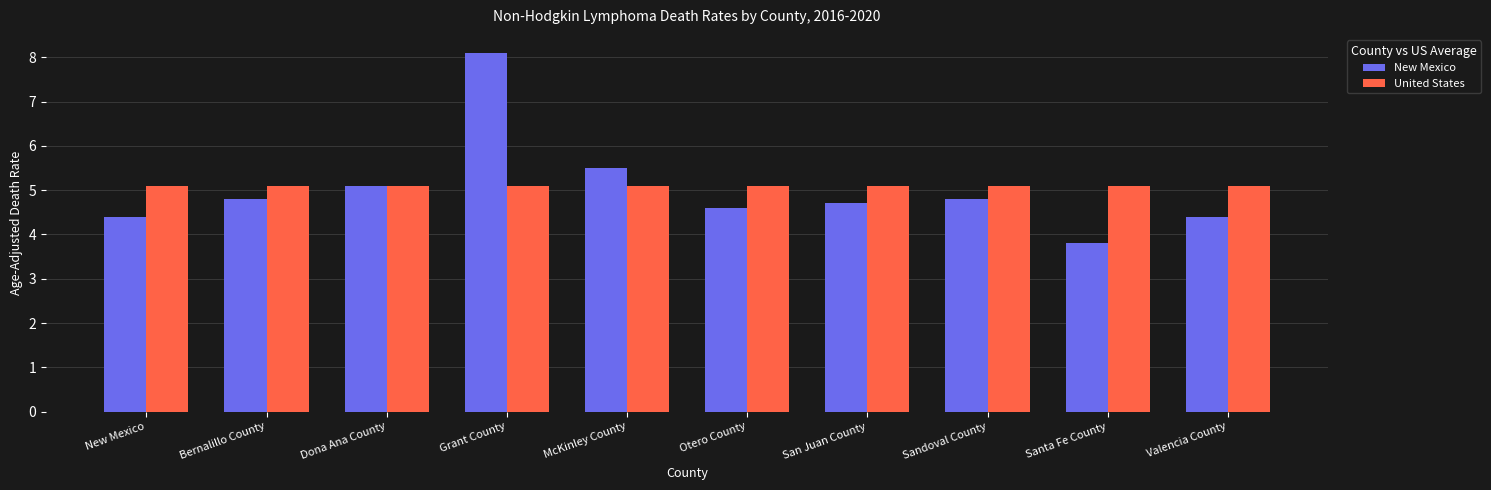

At how many categories does at least one series exceed 6?

1